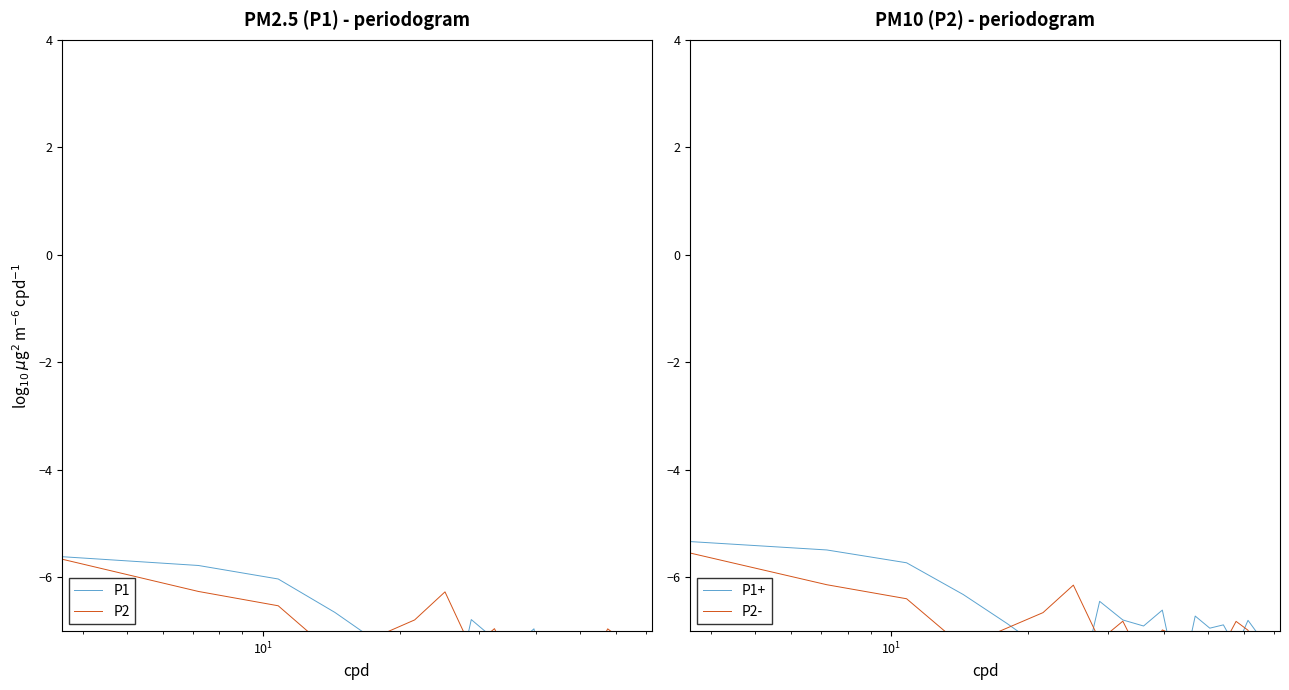

True or false: P2 has more than 1 points higher than both neighbors.

True